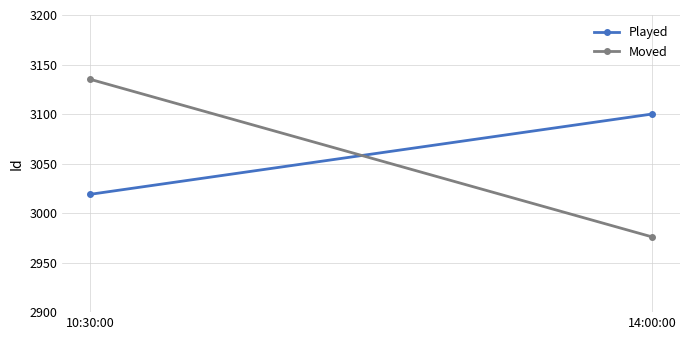

Reading left to right, transcribe all the data shown in this chart.

Played: 3019	3100
Moved: 3135	2976